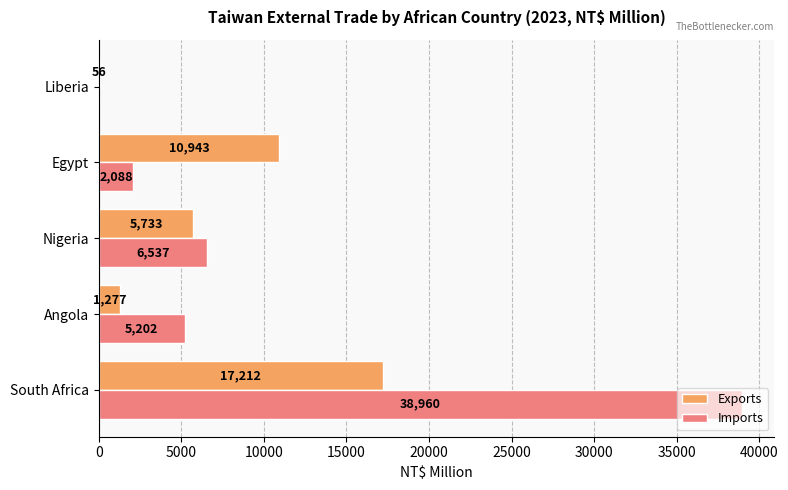

Which series has the largest total across all categories?

Imports